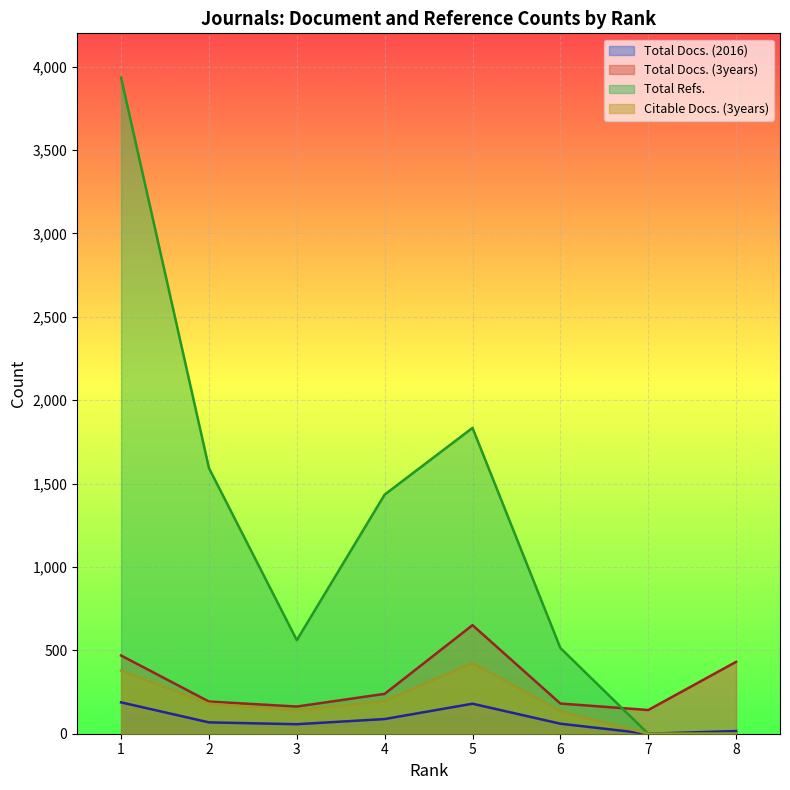

How many values in Citable Docs. (3years) are above zero?

6